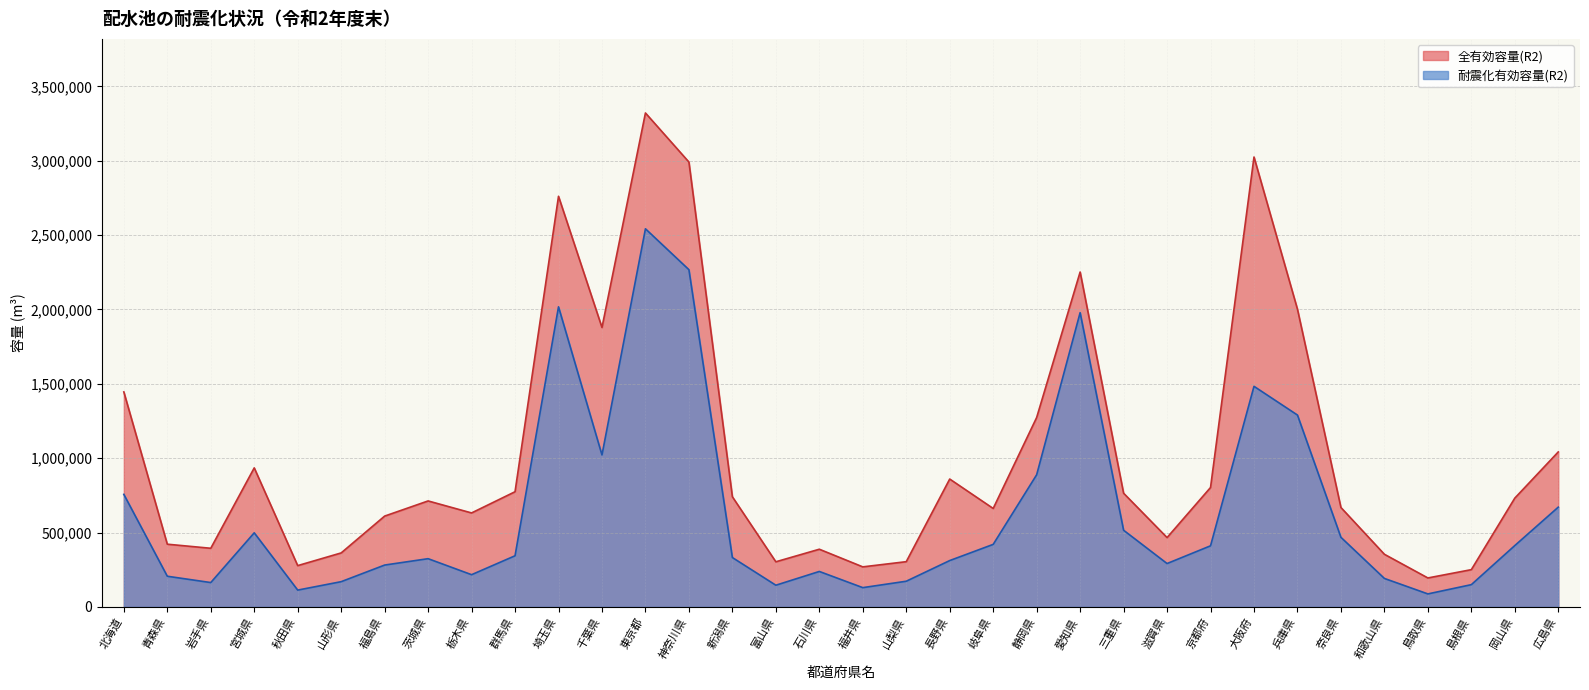

True or false: 全有効容量(R2) and 耐震化有効容量(R2) cross at least once.

False